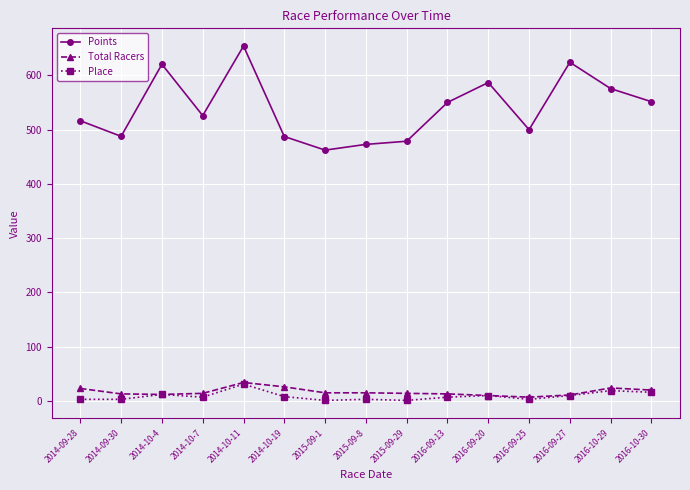

What is the label of the 15th point from the right?

2014-09-28